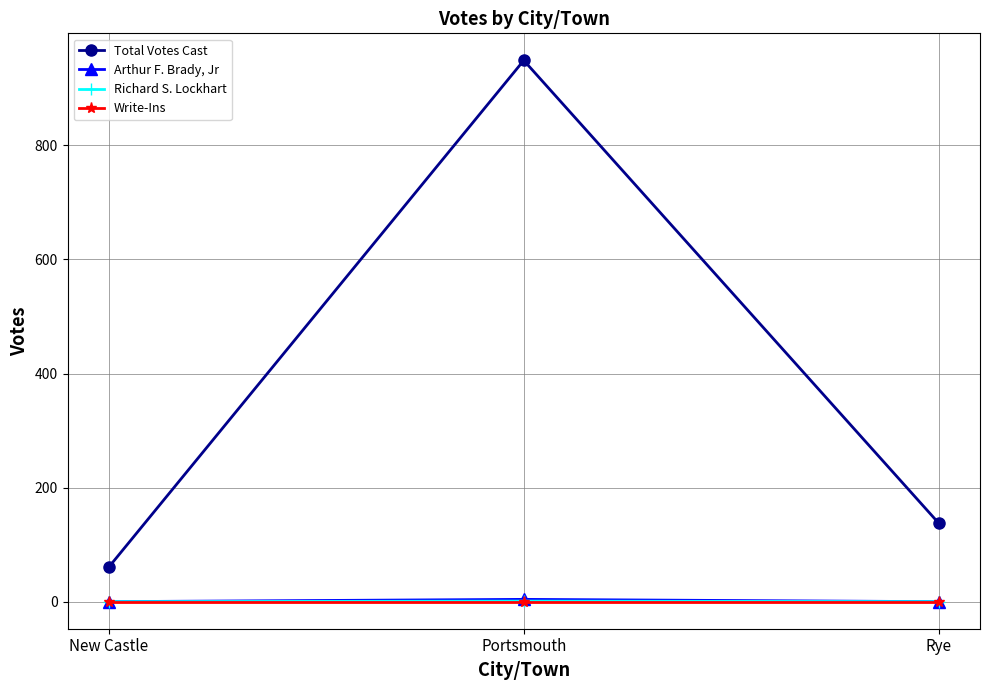

At how many categories does at least one series exceed 826?

1